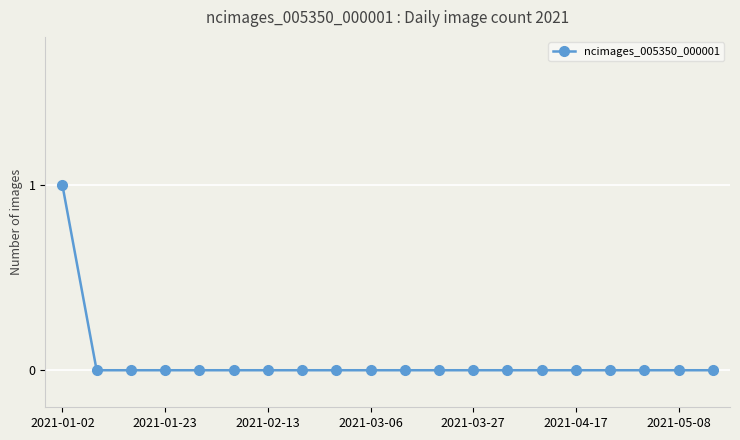

Reading left to right, what are all the values shown in this chart?

1	0	0	0	0	0	0	0	0	0	0	0	0	0	0	0	0	0	0	0